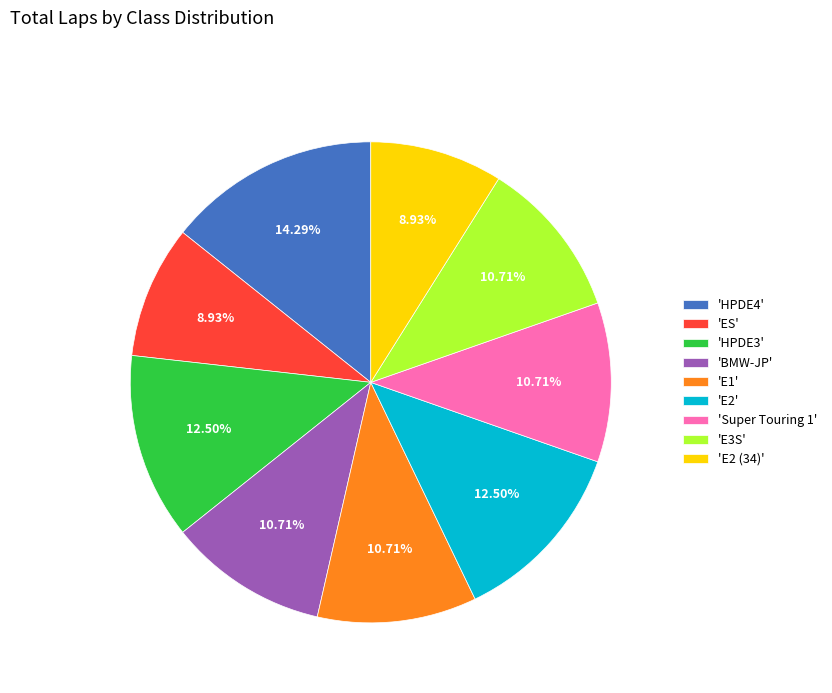

To the nearest percent, what is the average slice percentage?

11%